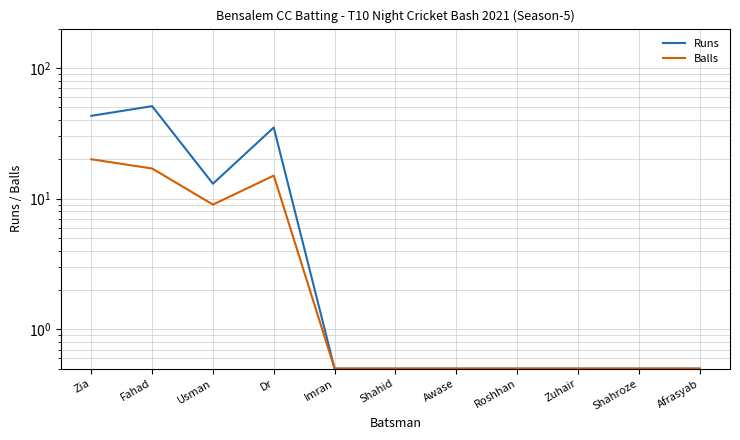

True or false: Runs has more than 1 interior local peaks.

True